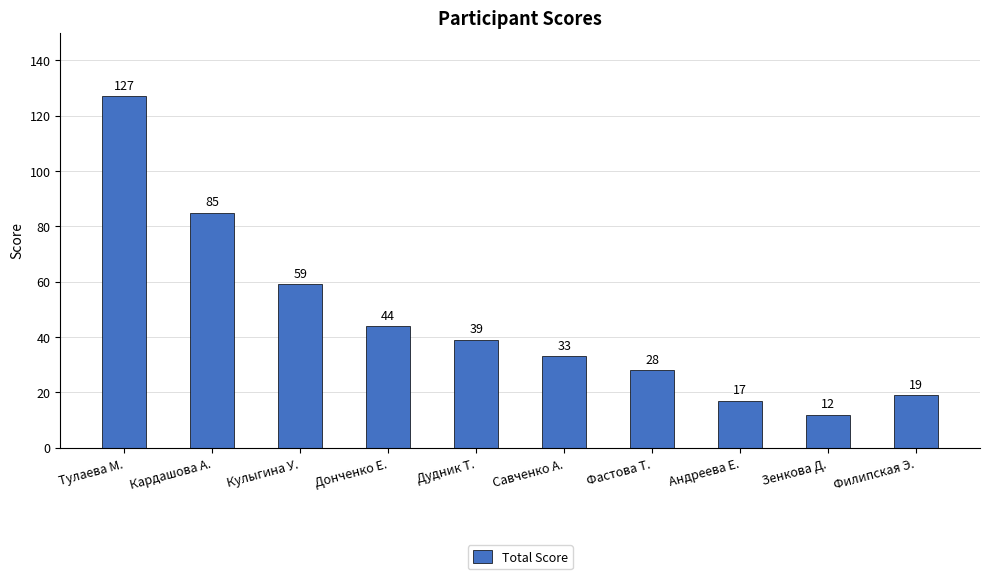

List the labels in order of value, smallest first.

Зенкова Д., Андреева Е., Филипская Э., Фастова Т., Савченко А., Дудник Т., Донченко Е., Кулыгина У., Кардашова А., Тулаева М.